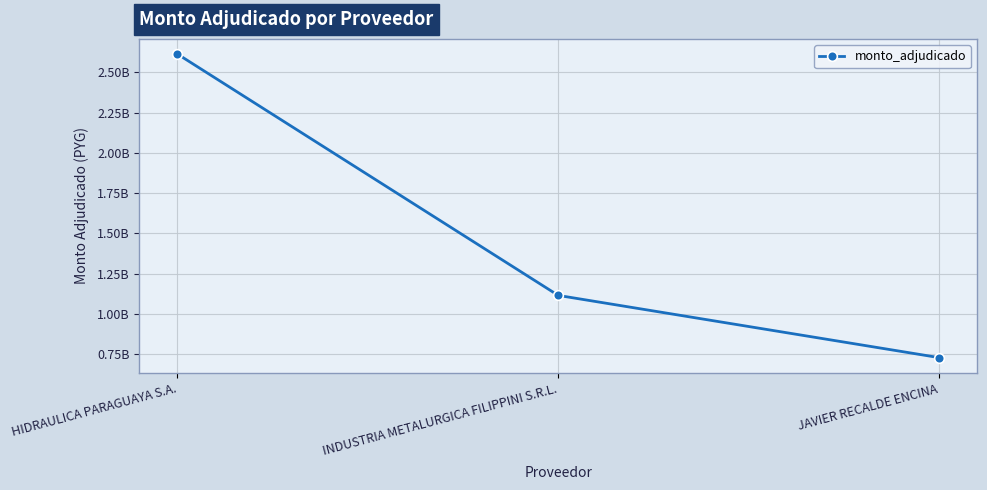

What is the change in value from HIDRAULICA PARAGUAYA S.A. to JAVIER RECALDE ENCINA?

-1885903674